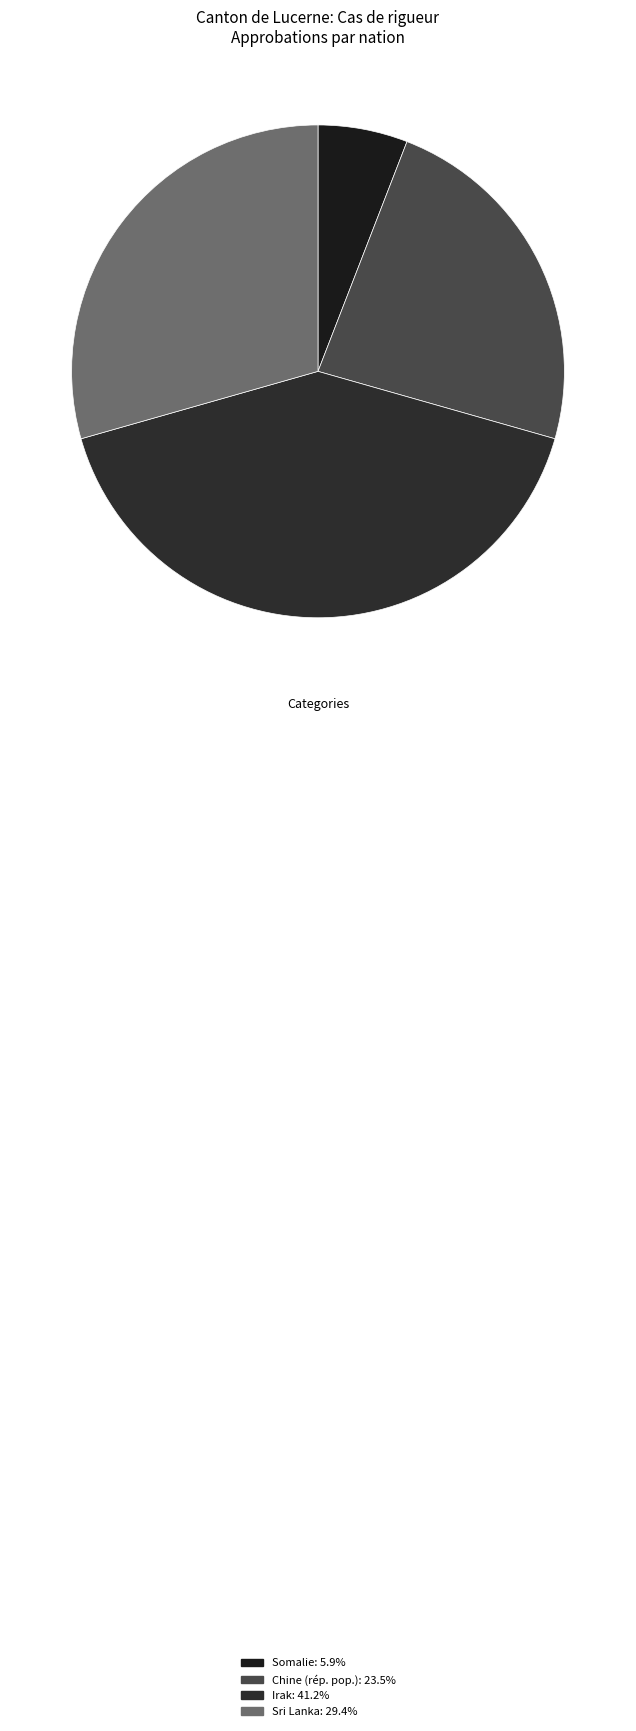

What is the smallest slice in the pie chart?

Somalie